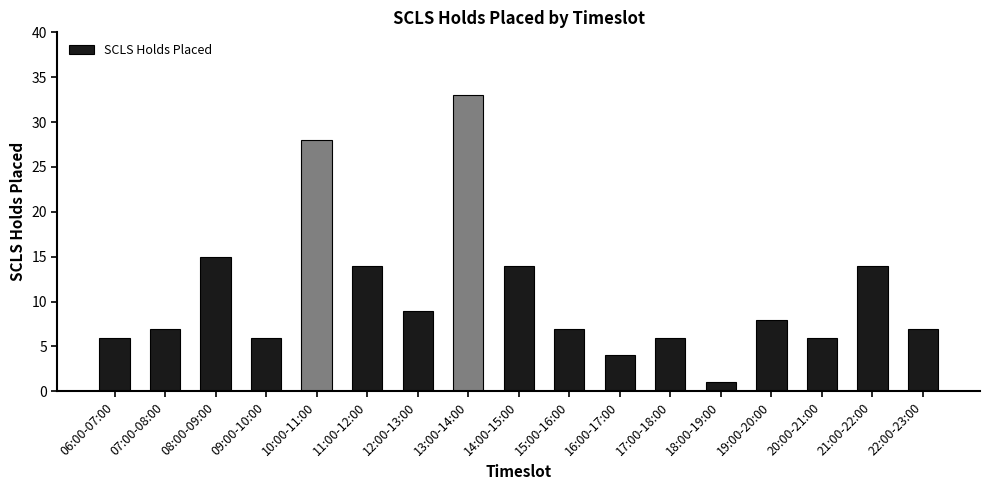

Does the chart contain any negative values?

No